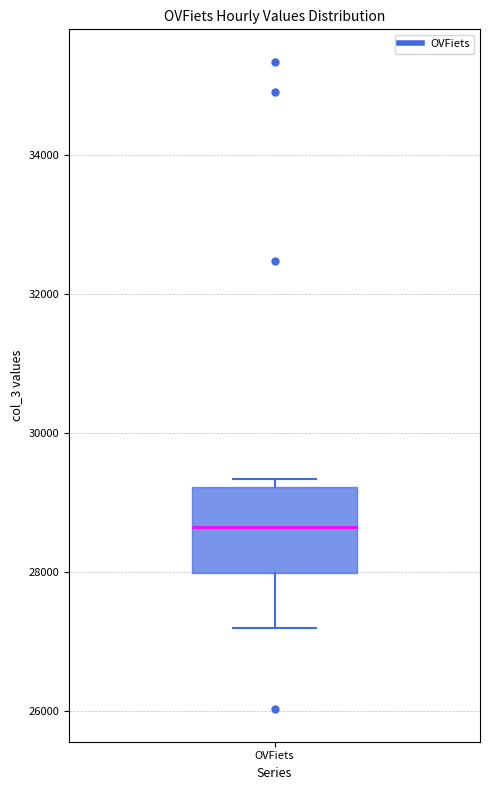

Transcribe this box plot: give where the median line is, the range the box spans, and where the two whiskers end, as read against the y-axis. The values are not printed on the chart, so give them approximately, as read against the axis.

median 28600, box 28000 to 29200, whiskers 27200 to 29400